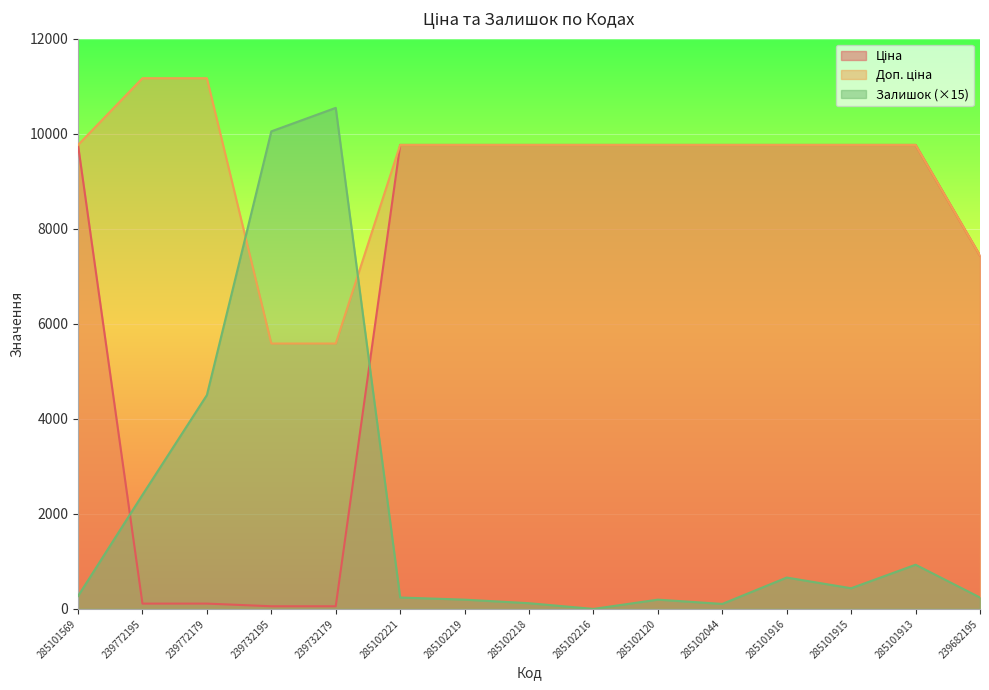

The Ціна series shows 9764.4 at 285102218. True or false?

True